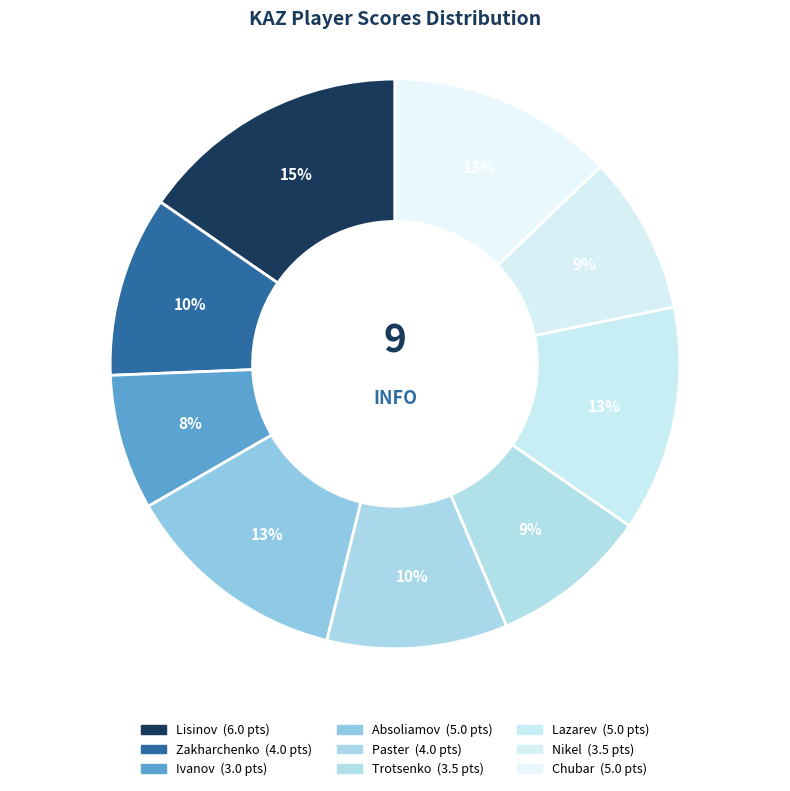

What percentage is the Nikel slice, to the nearest percent?

9%